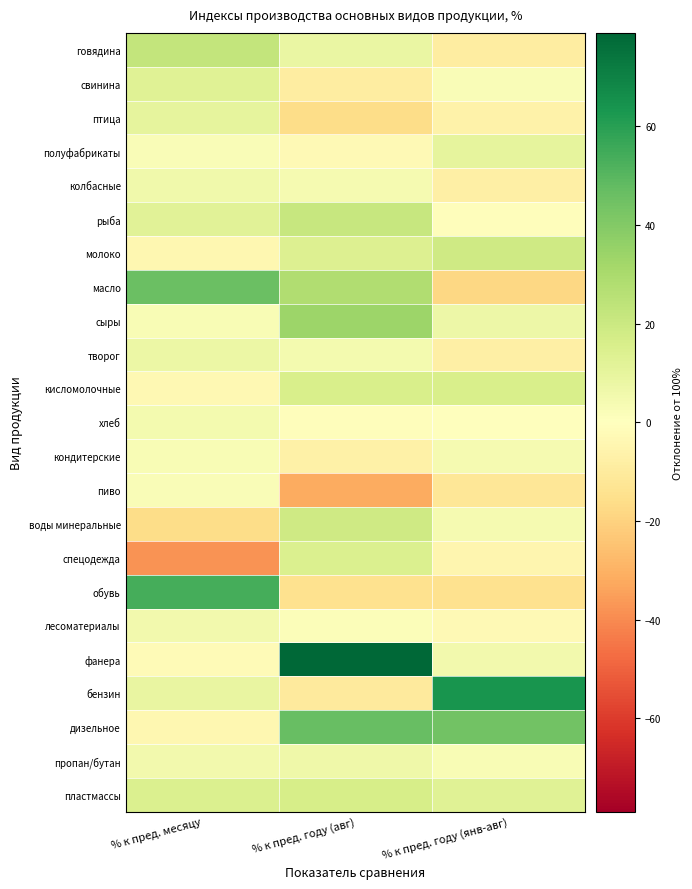

List the series in order of their peak value, highest first.

фанера, бензин, обувь, дизельное, масло, сыры, говядина, рыба, молоко, воды минеральные, пластмассы, кисломолочные, спецодежда, свинина, птица, полуфабрикаты, творог, пропан/бутан, колбасные, лесоматериалы, хлеб, кондитерские, пиво